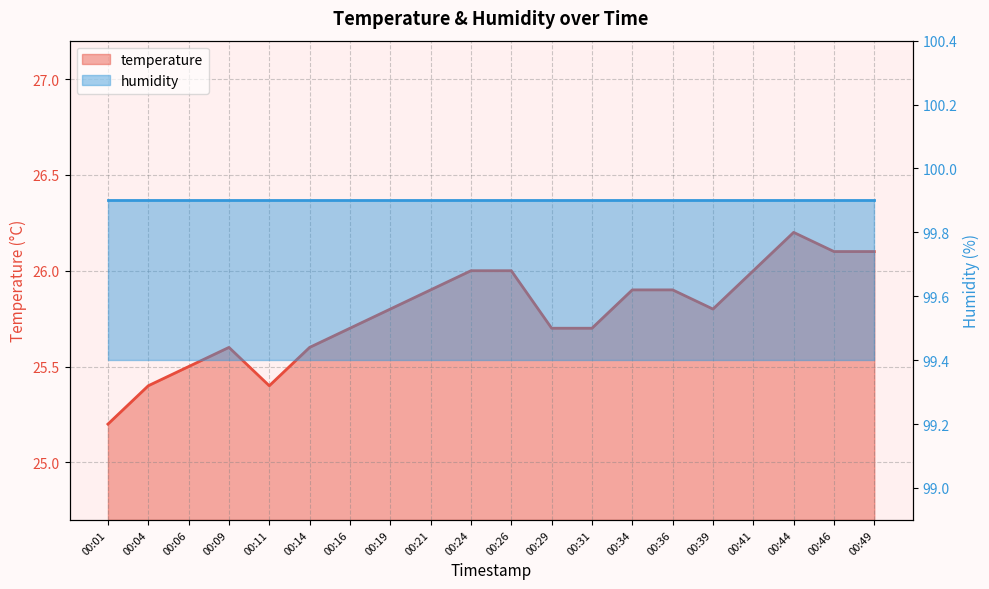

What is the difference between the values at 00:09 and 00:31?

0.1